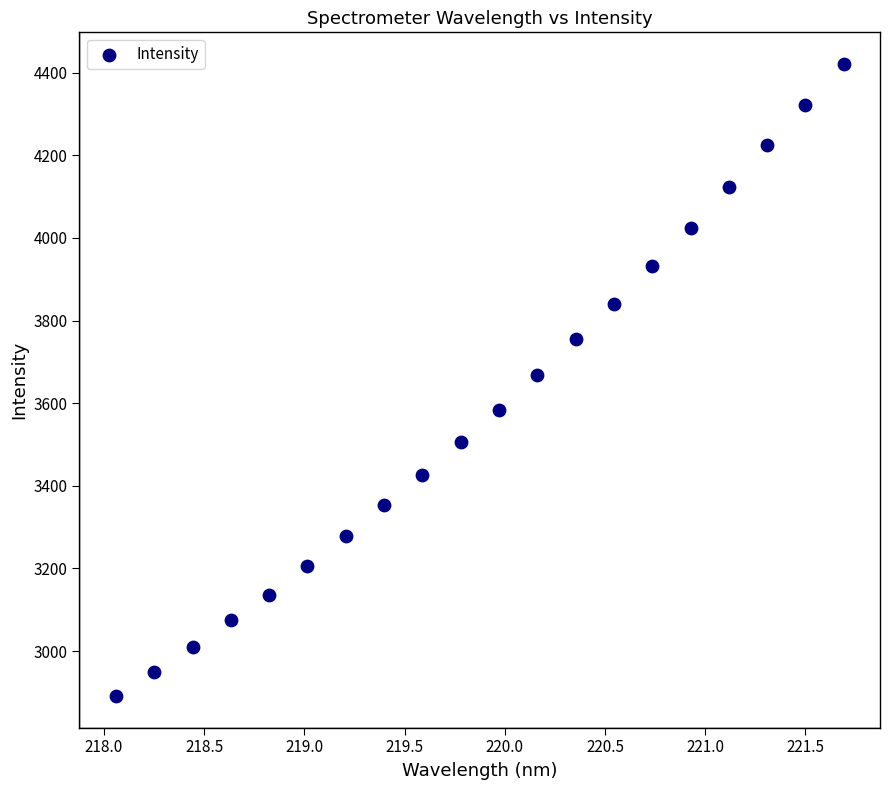

What is the range of X values (max minus min)?

3.6